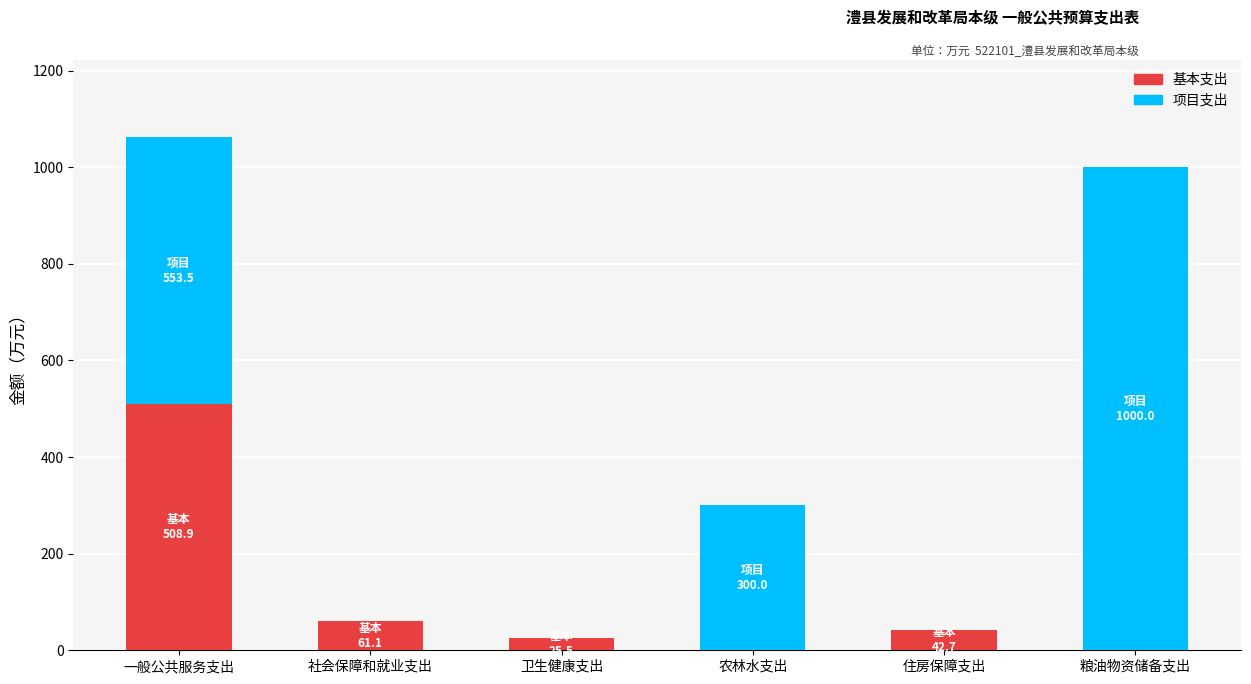

The 基本支出 series shows 0.0 at 粮油物资储备支出. True or false?

True